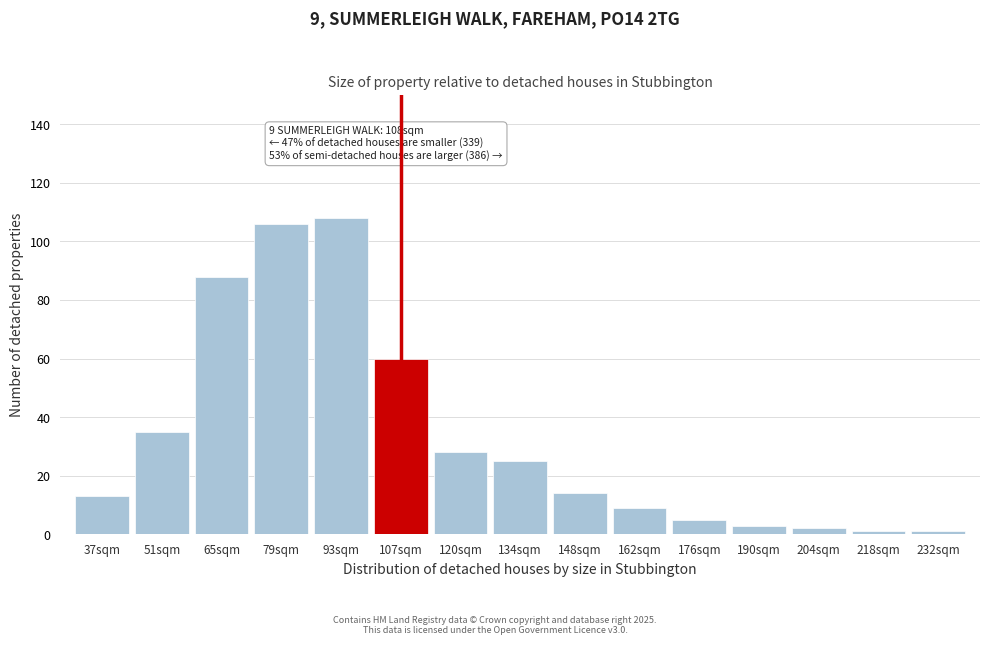

Reading left to right, what are all the values shown in this chart?

13	35	88	106	108	60	28	25	14	9	5	3	2	1	1